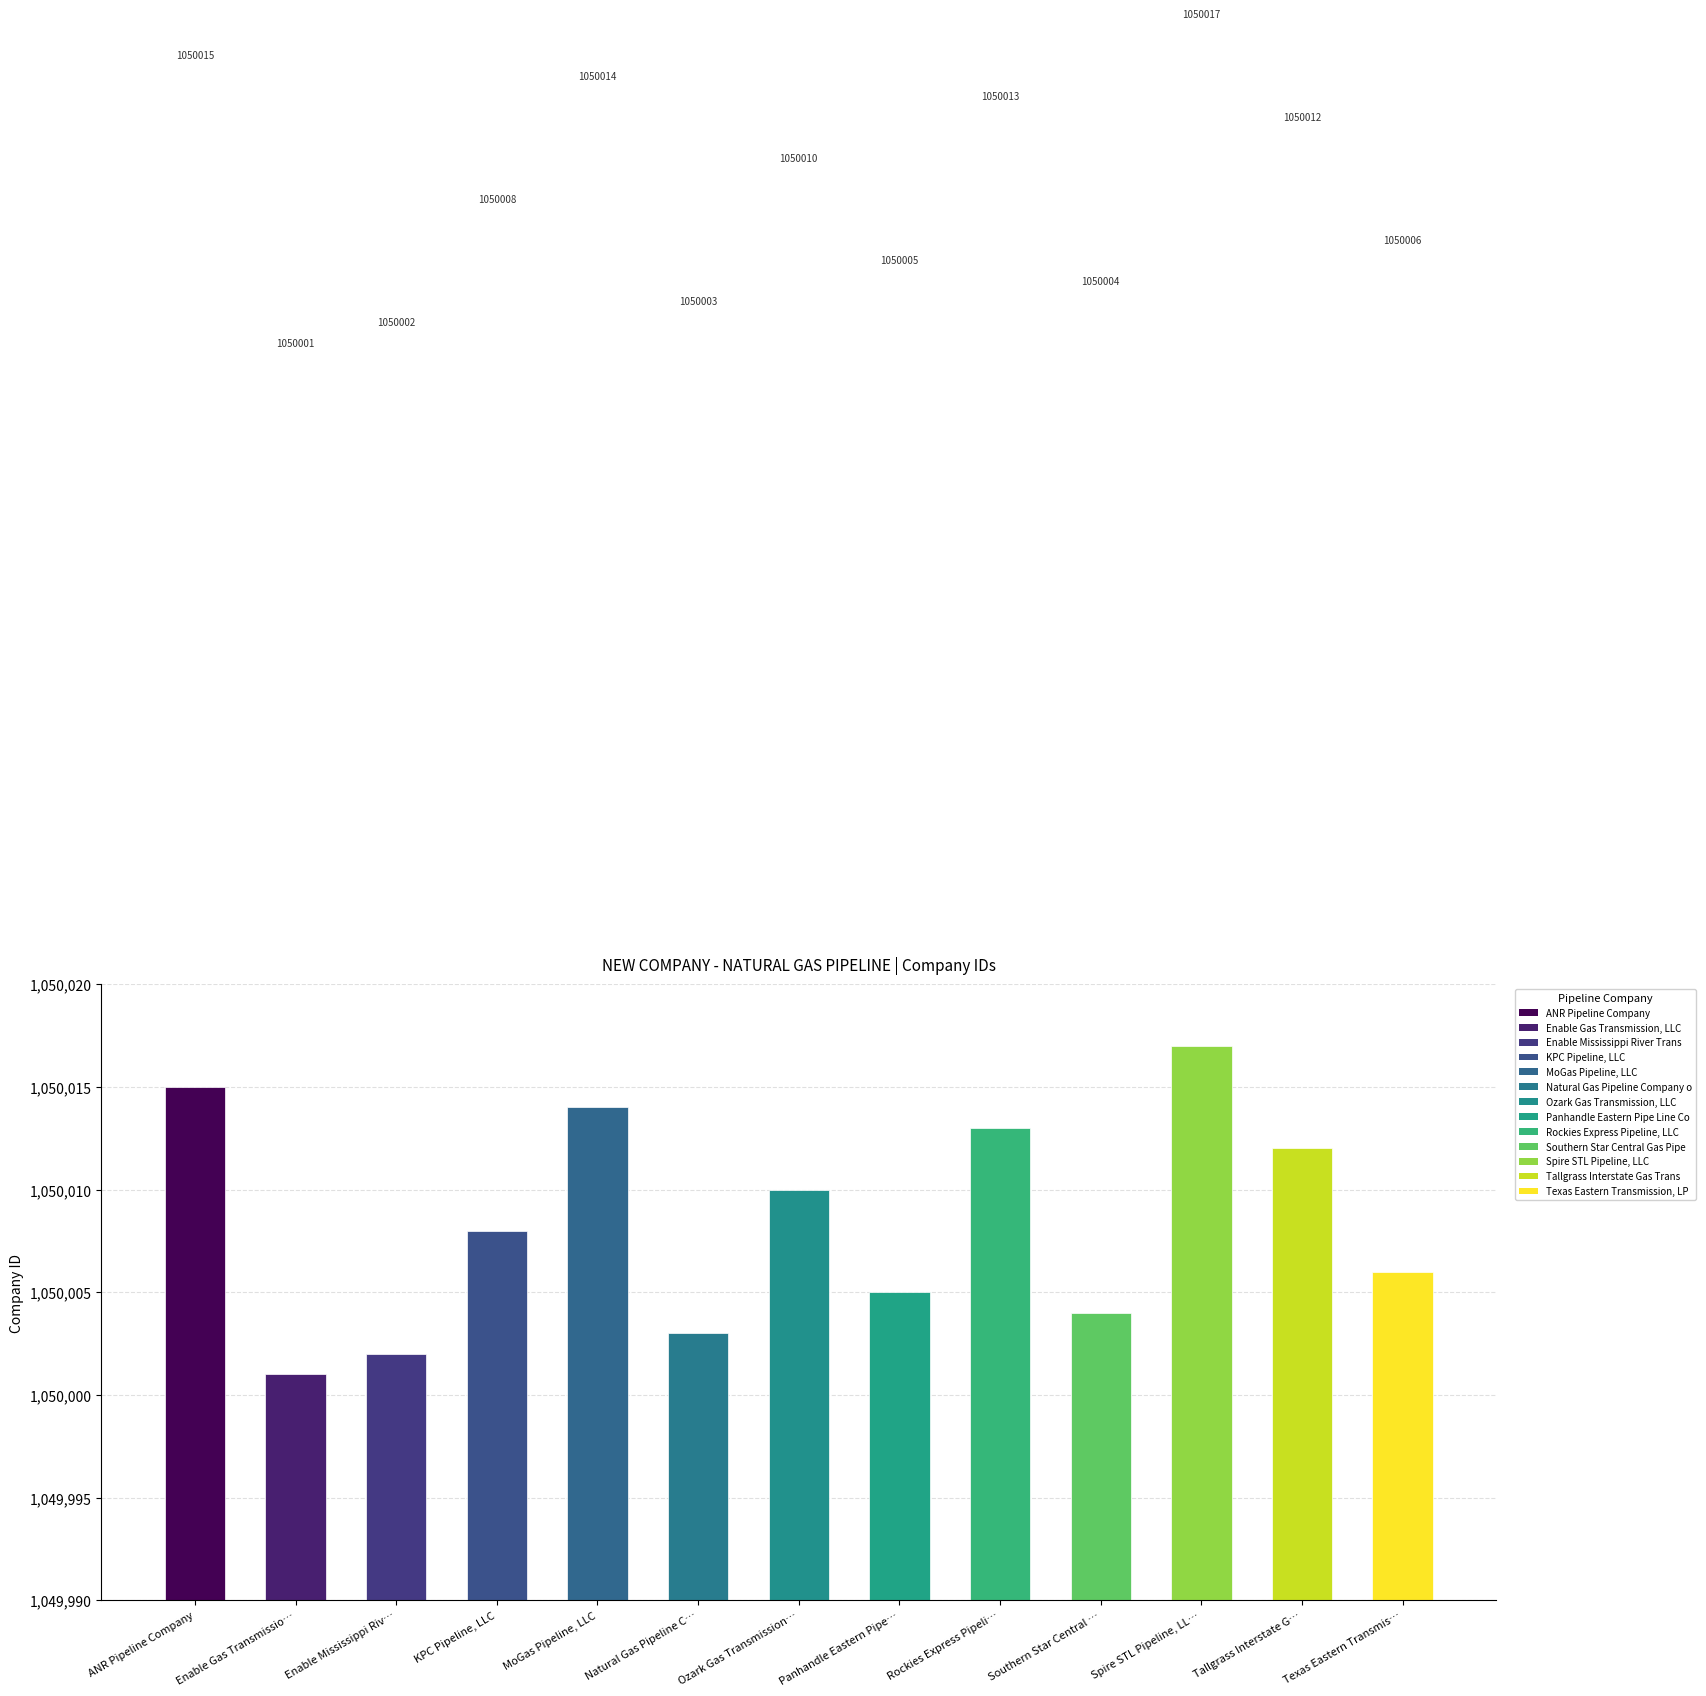

What is the approximate value at Rockies Express Pipeli…?

1050013